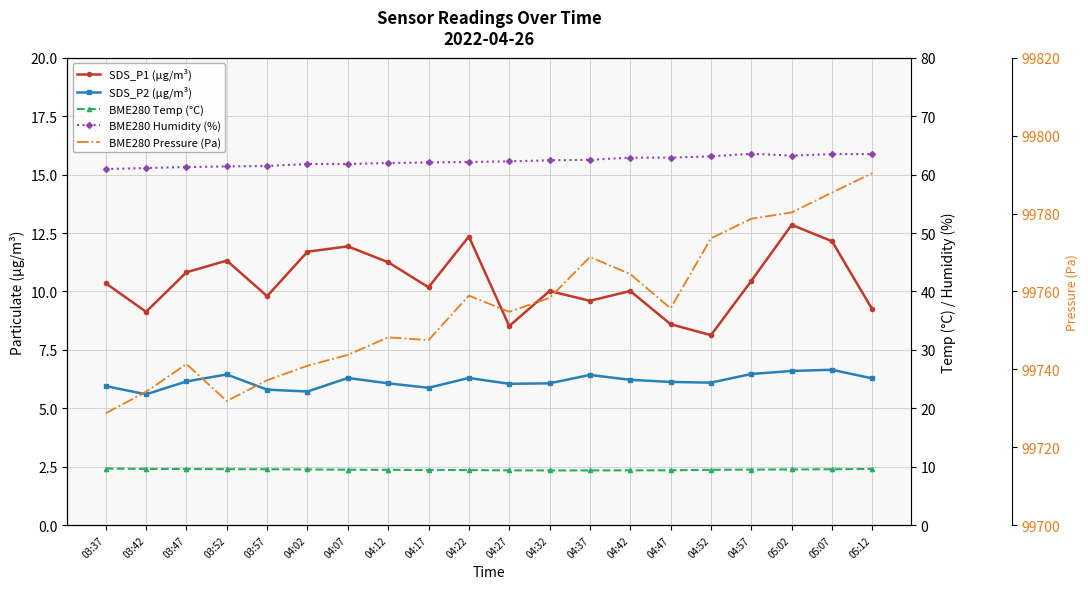

What are all the series names shown in the legend?

SDS_P1 (µg/m³), SDS_P2 (µg/m³), BME280 Temp (°C), BME280 Humidity (%), BME280 Pressure (Pa)